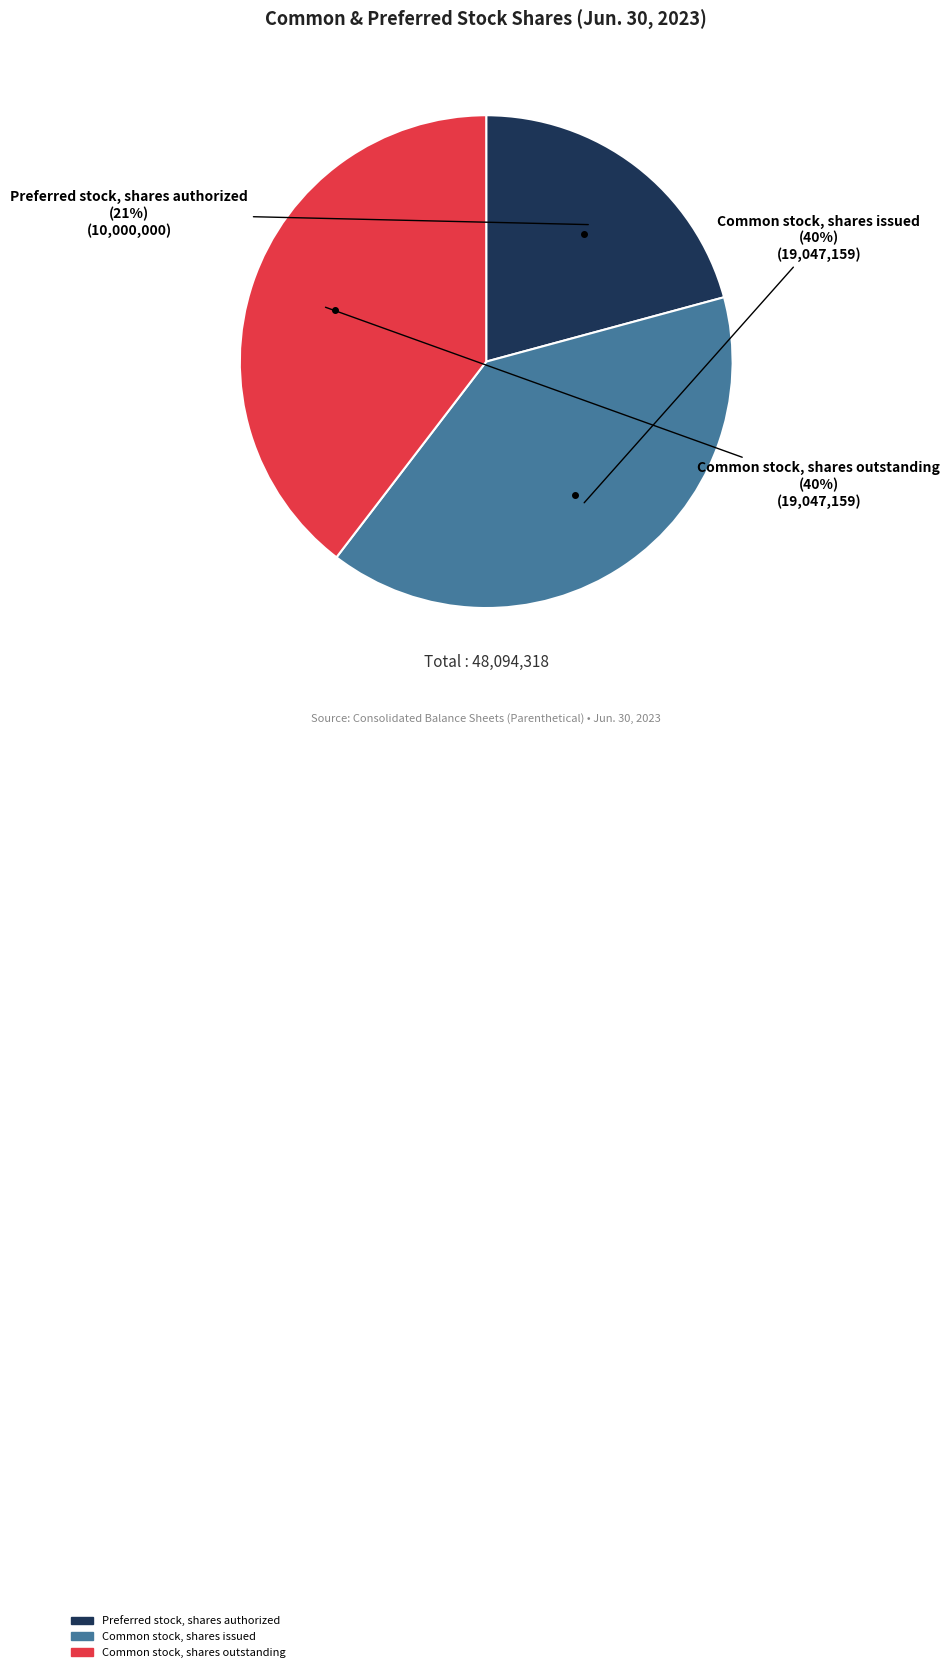

Does Common stock, shares issued represent more than half of the total?

No